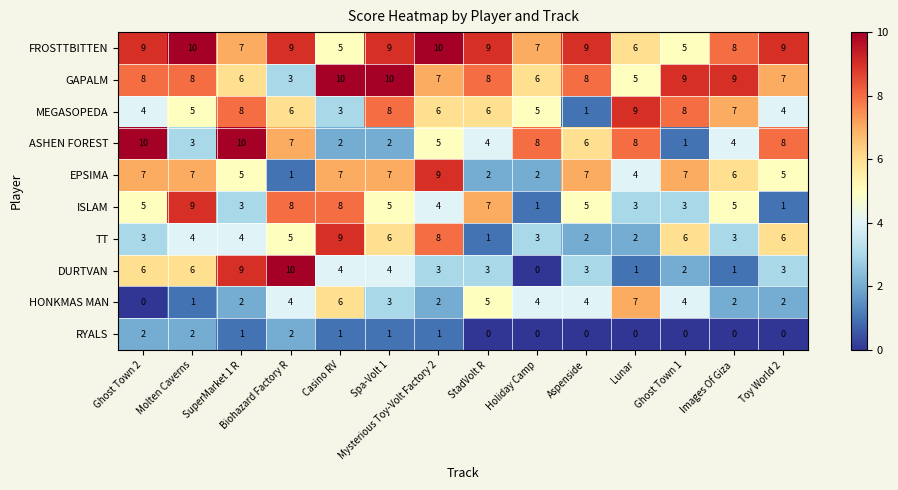

Which series changed the most between Ghost Town 2 and Images Of Giza?

ASHEN FOREST